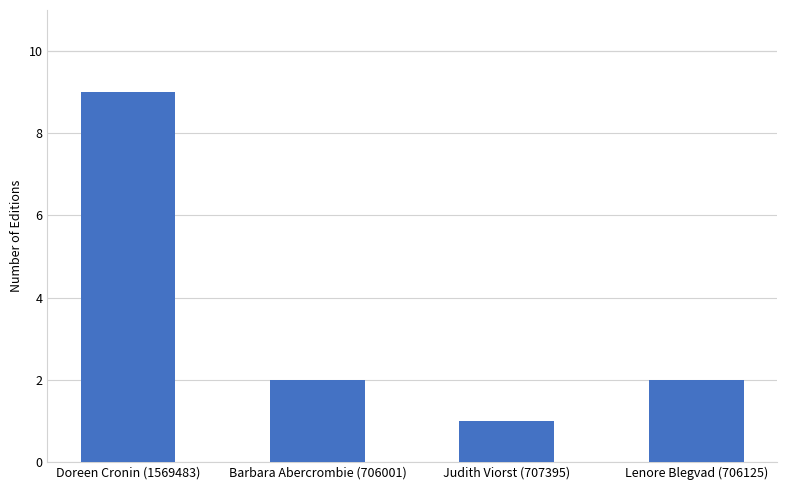

What is the average value?

4